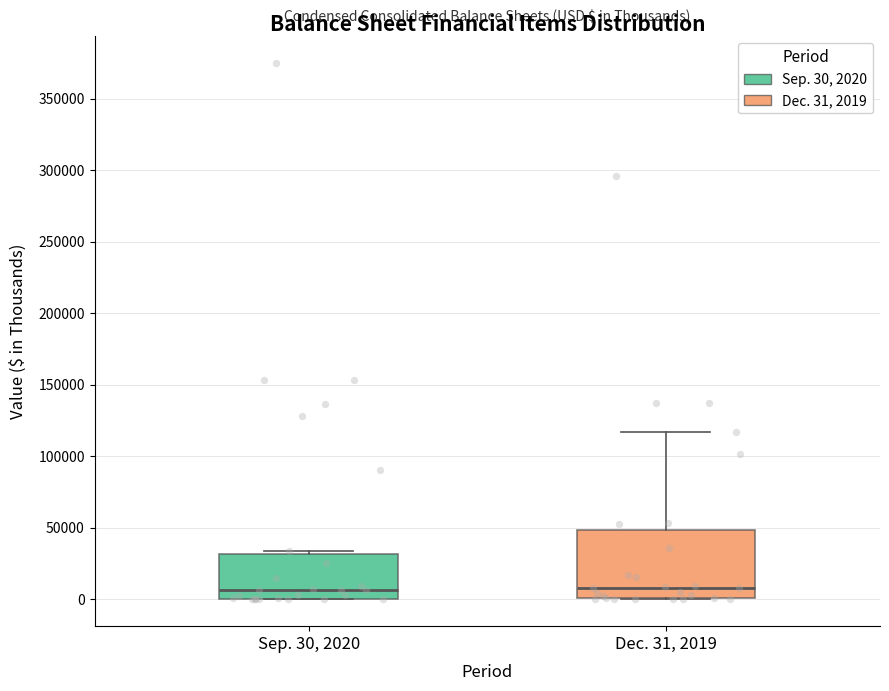

Comparing the boxes themselves (not the whiskers), which one is the tallest?

Dec. 31, 2019